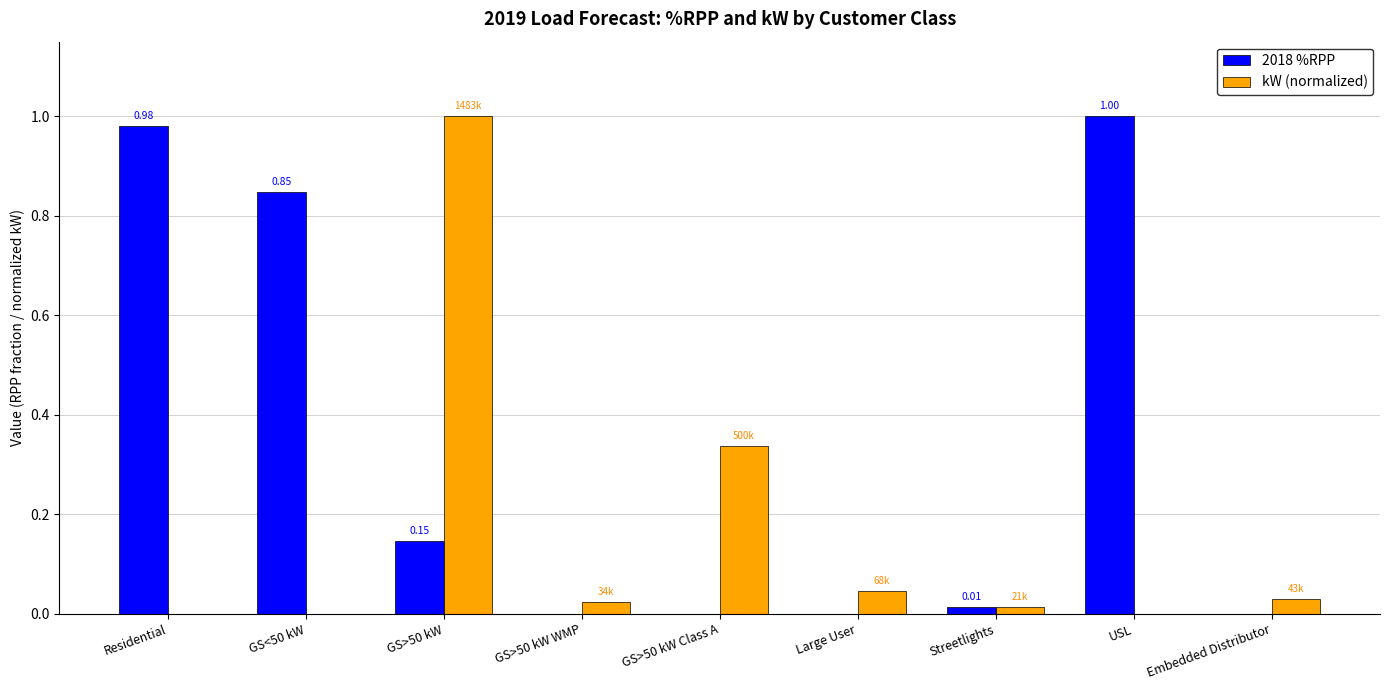

How many groups of bars are there?

9